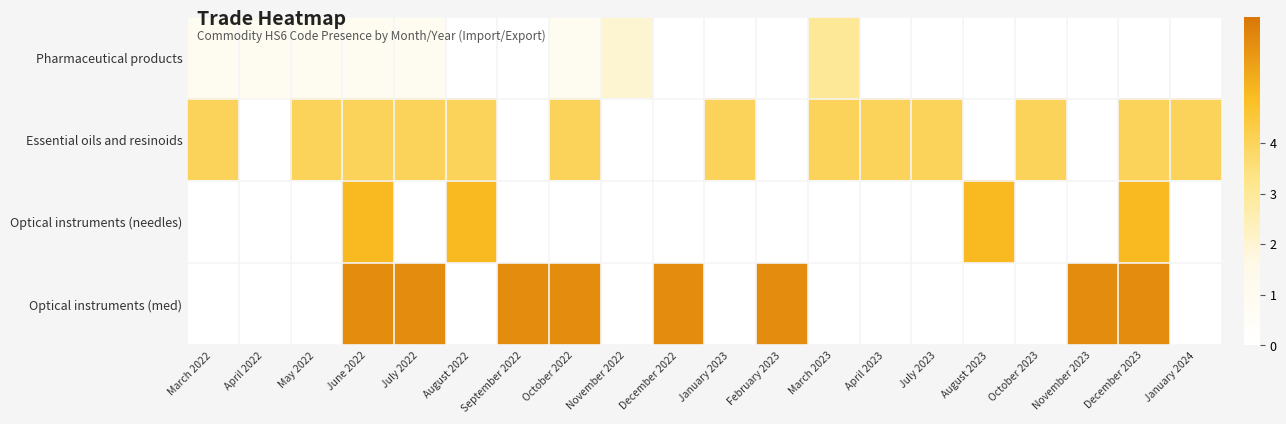

Which series has the widest spread of values?

Optical instruments (med)